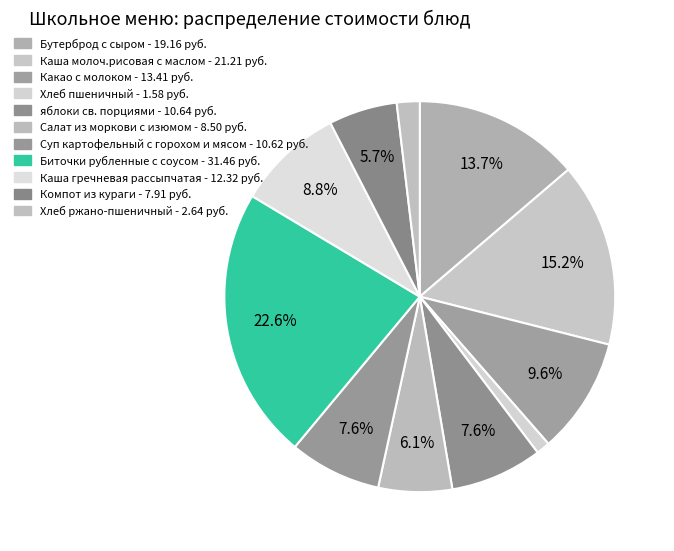

What is the change in value from Какао с молоком to Суп картофельный с горохом и мясом?

-2.8